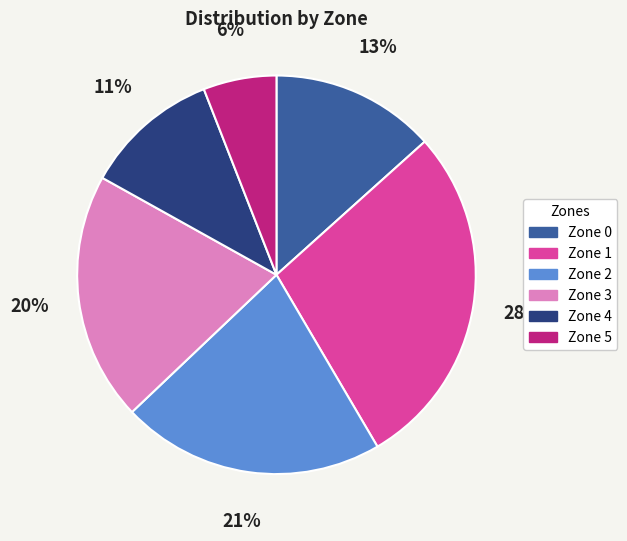

Combined, do Zone 3 and Zone 0 account for over 50%?

No